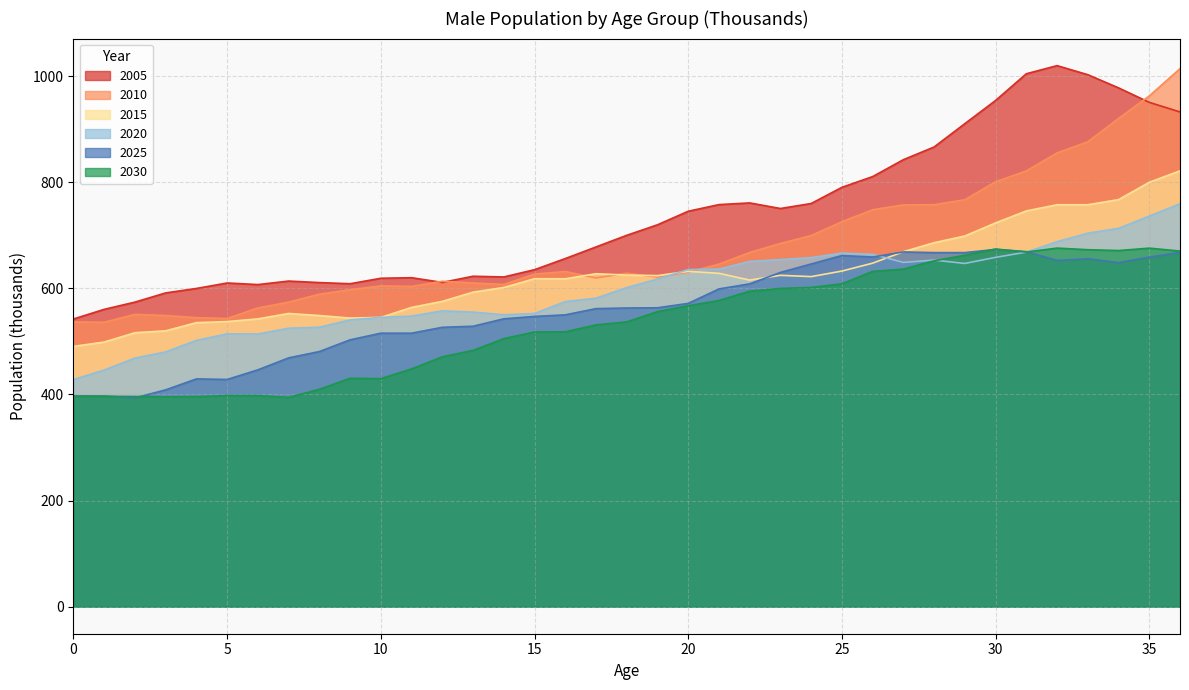

At which category is the sum across all series the highest?

36